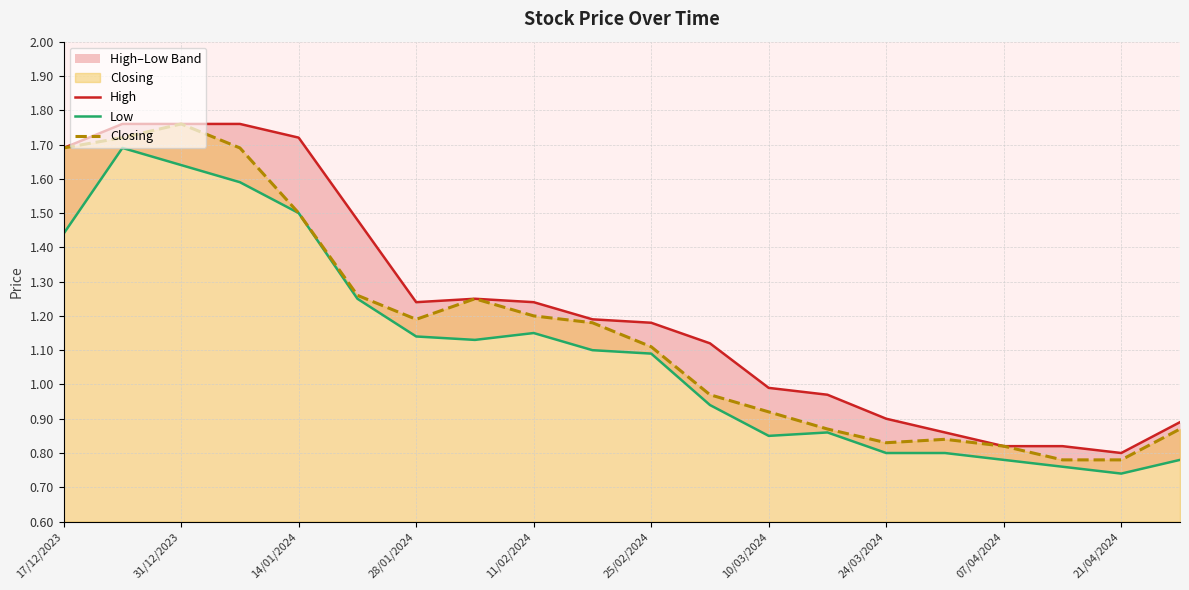

The Closing series shows 0.7 at 14/01/2024. True or false?

False